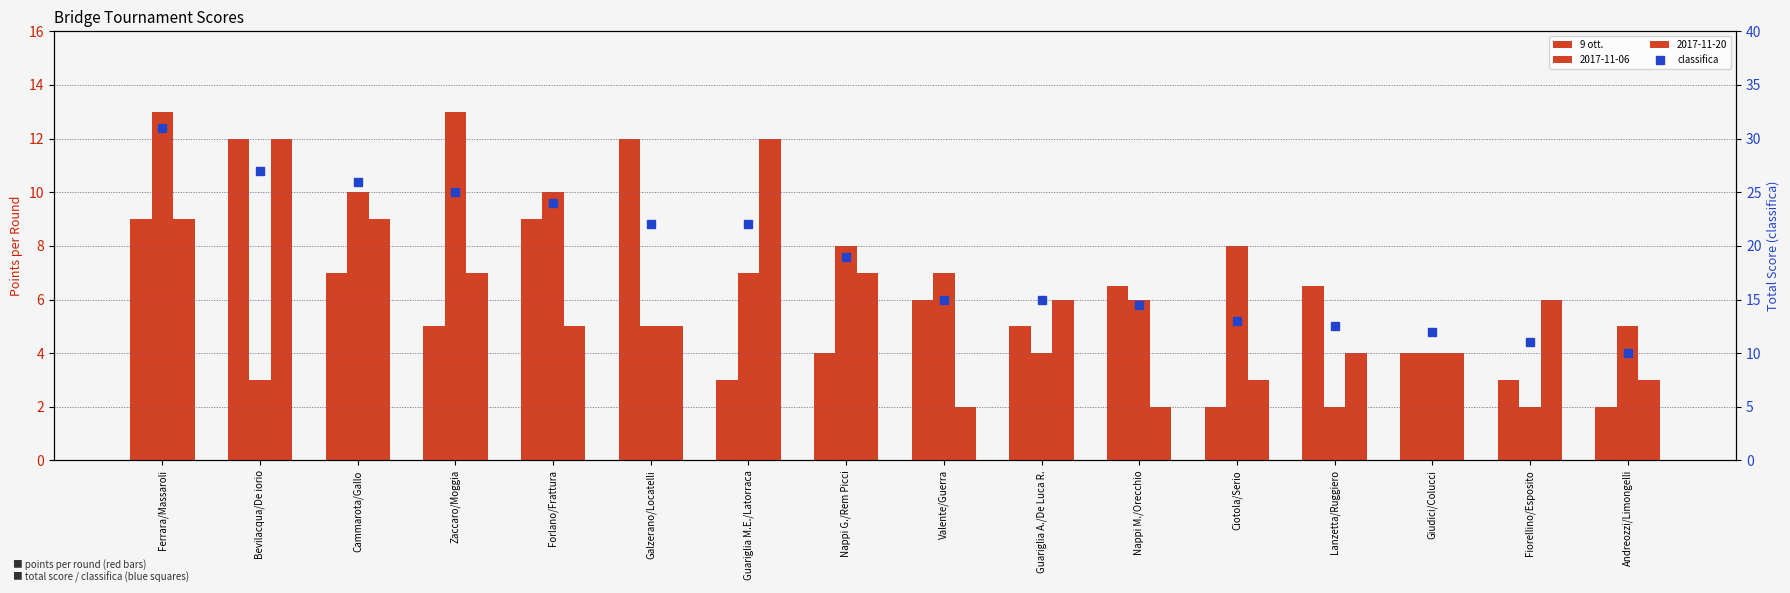

What is the maximum value for classifica?

31.0